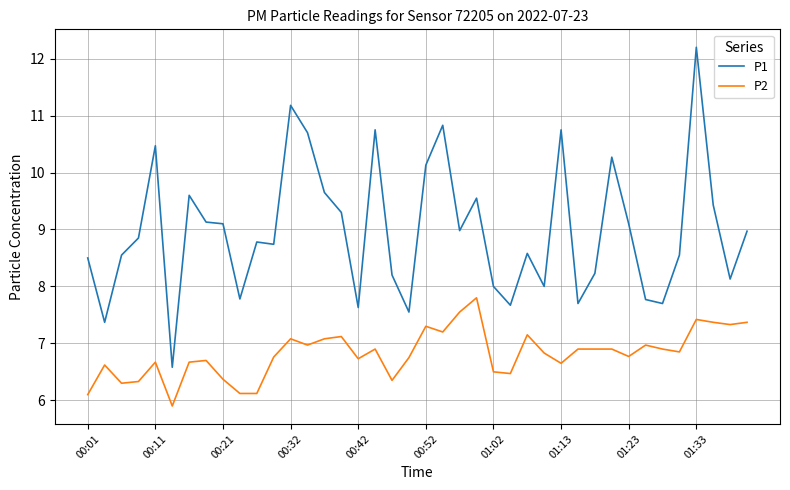

Which series has the widest spread of values?

P1